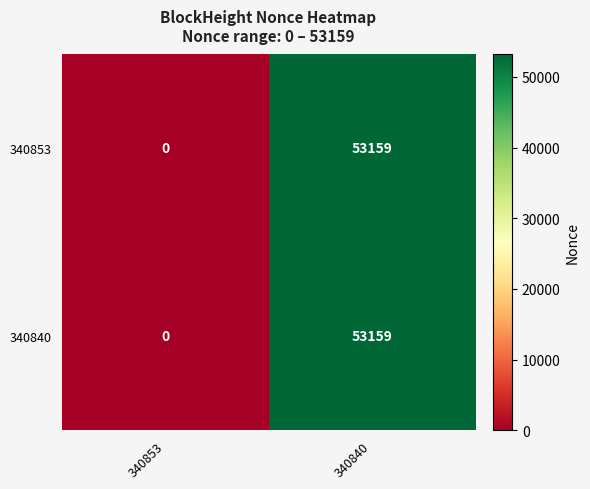

Is the value of 340840 at 340840 greater than the value of 340853 at 340853?

Yes